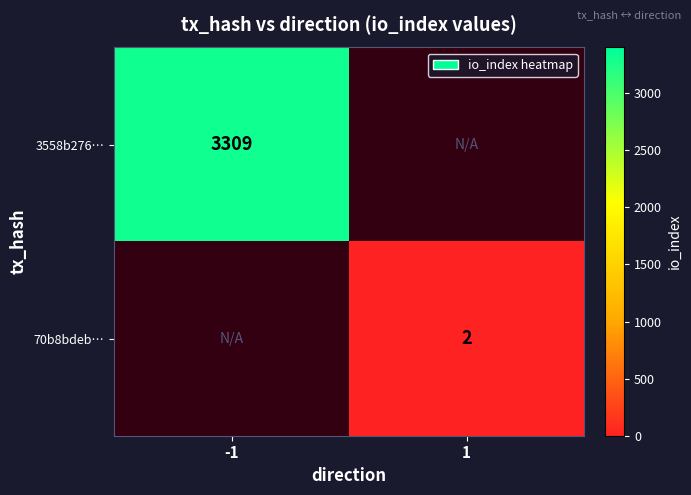

The value of 70b8bdeb… at 1 is 1. True or false?

False